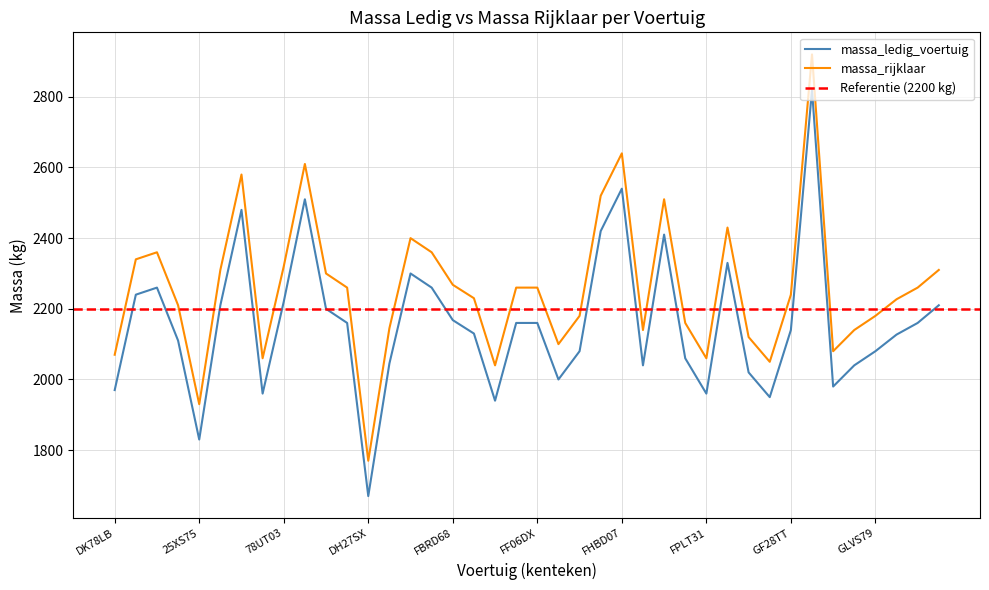

What is the sum of the massa_rijklaar values at FLTR18 and FPLT31?

4220